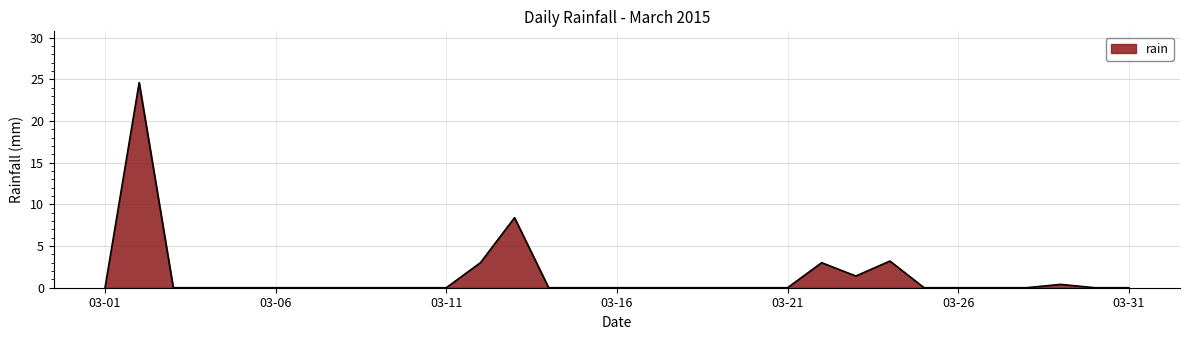

How many lines are shown in the chart?

1